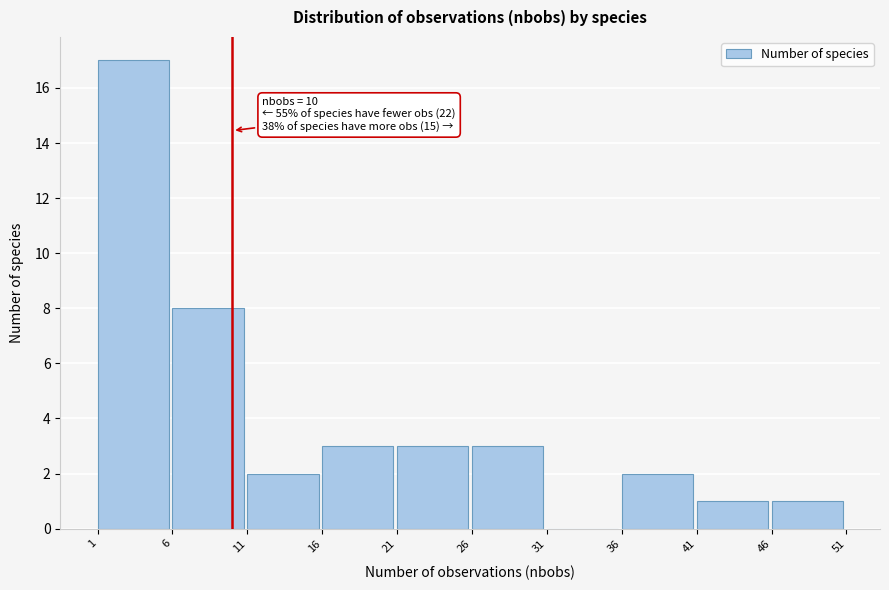

Which range on the x-axis has the tallest bar?

1 to 6